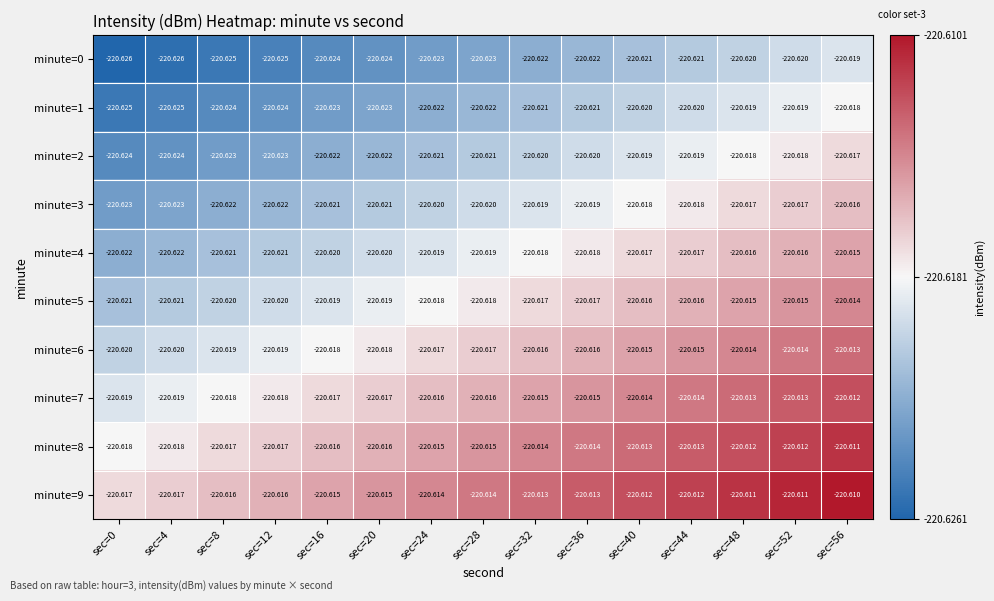

Is the value of minute=8 at sec=44 greater than the value of minute=3 at sec=32?

Yes